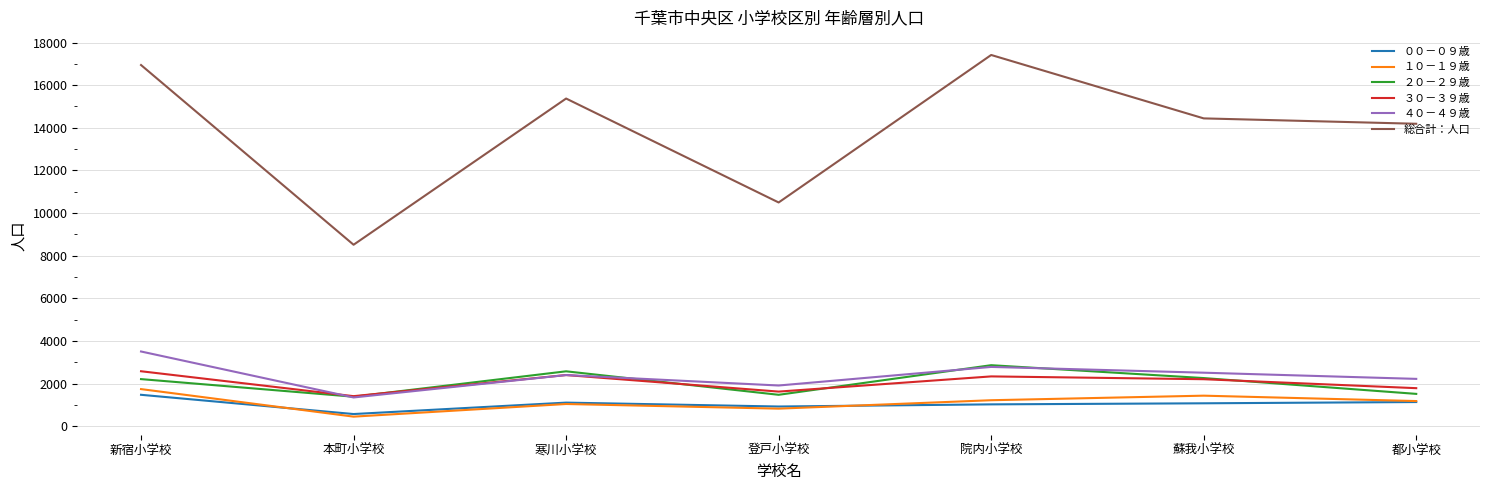

Is this an area chart (filled region under the line)?

No